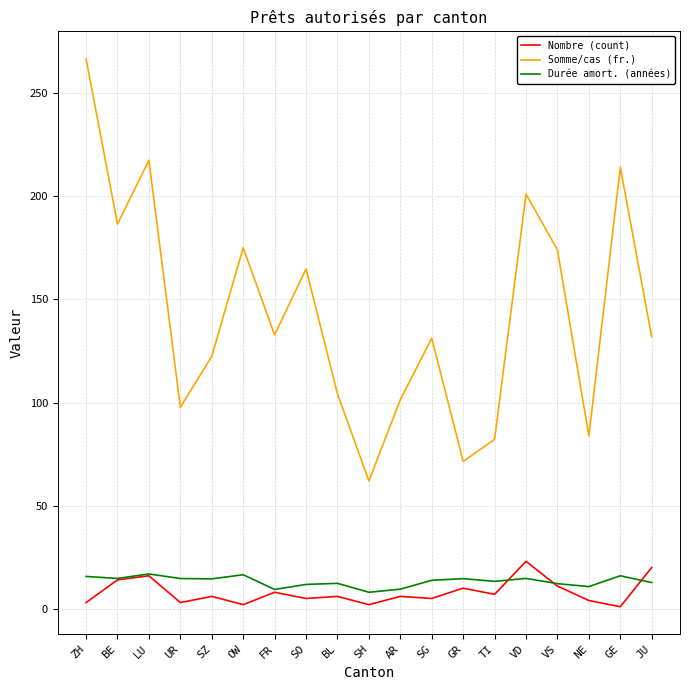

Which series has the widest spread of values?

Somme/cas (fr.)